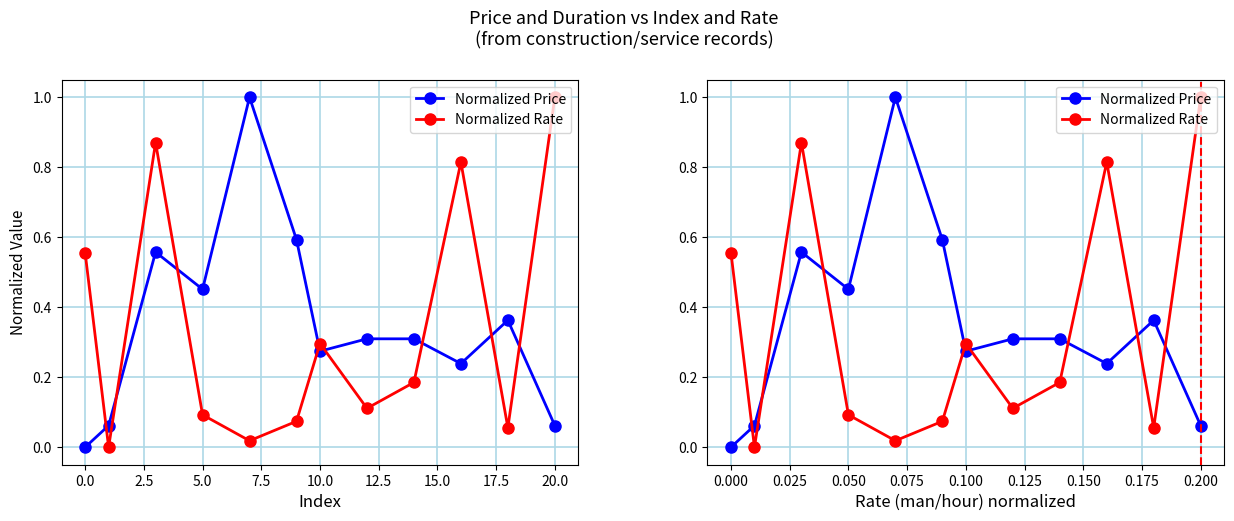

How many lines are shown in the chart?

2